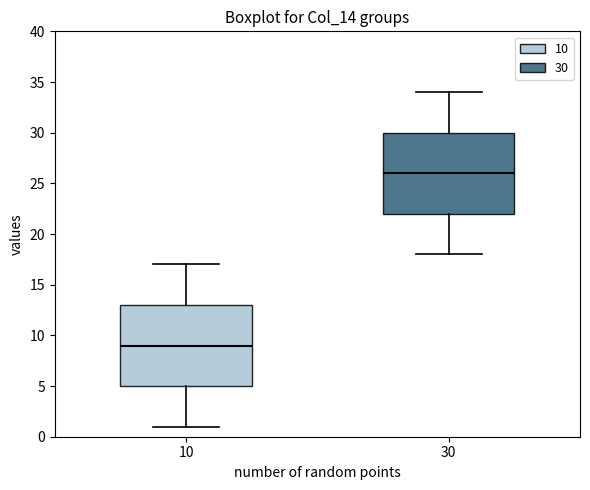

Which box has the lowest median line?

10